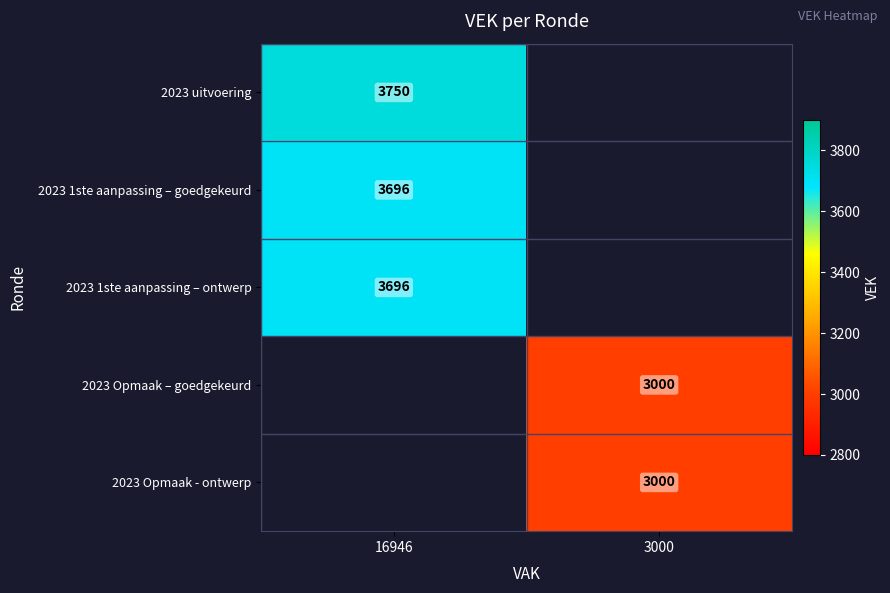

Is the value of 2023 Opmaak – goedgekeurd at 3000 greater than the value of 2023 1ste aanpassing – ontwerp at 16946?

No